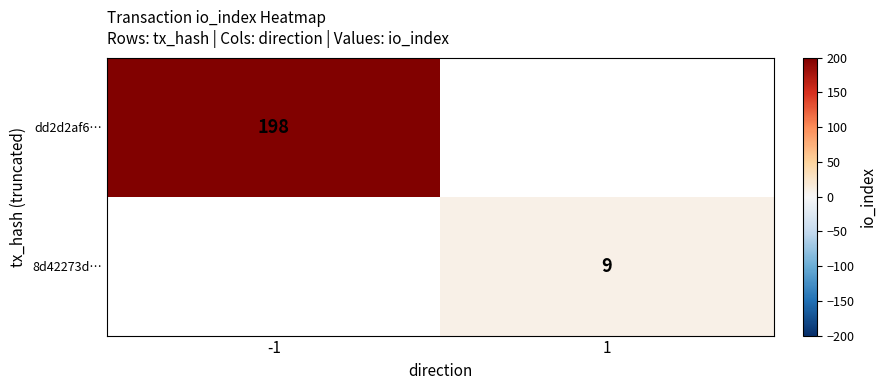

The value of dd2d2af6… at -1 is 68. True or false?

False